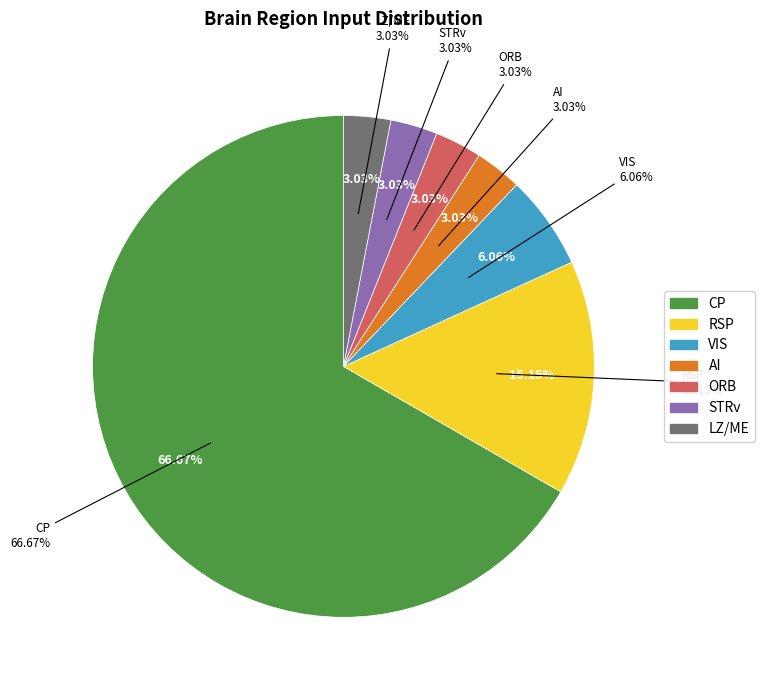

How many slices are in this pie chart?

7